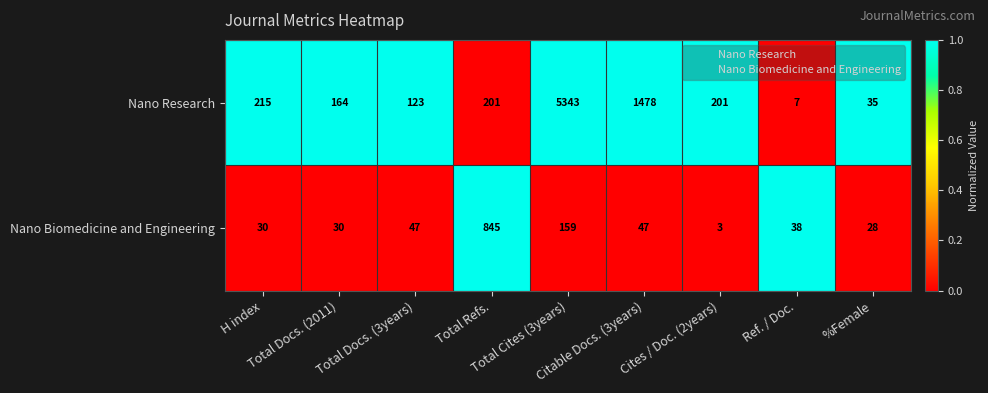

Which series has the largest total across all categories?

Nano Research